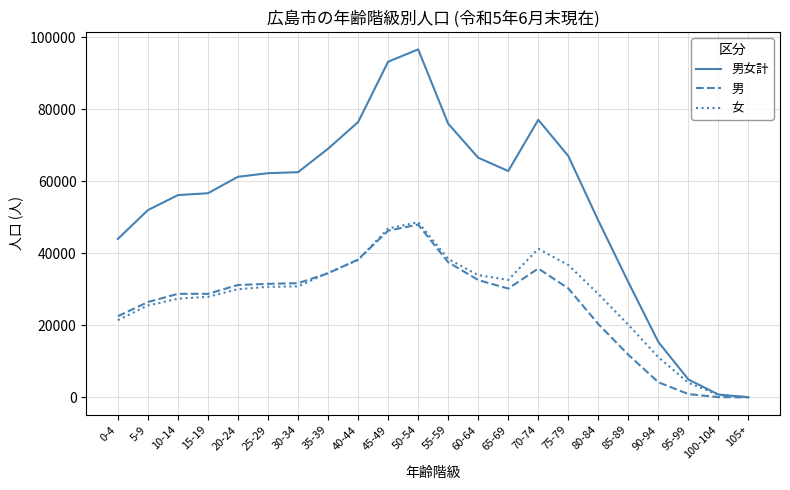

Does the chart display data point markers on the line(s)?

No